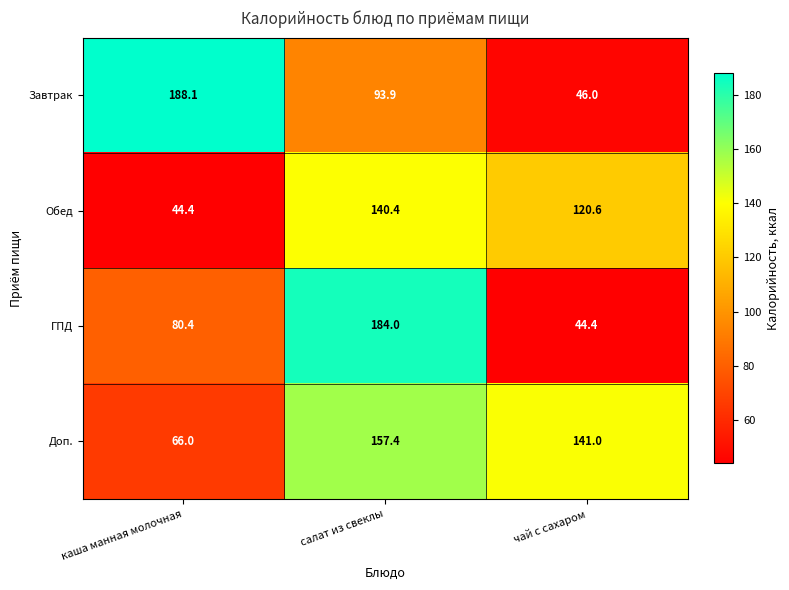

Reading left to right, what are all the values shown in this chart?

Завтрак: каша манная молочная=188.1	салат из свеклы=93.9	чай с сахаром=46.0
Обед: каша манная молочная=44.4	салат из свеклы=140.4	чай с сахаром=120.6
ГПД: каша манная молочная=80.4	салат из свеклы=184.0	чай с сахаром=44.4
Доп.: каша манная молочная=66.0	салат из свеклы=157.4	чай с сахаром=141.0